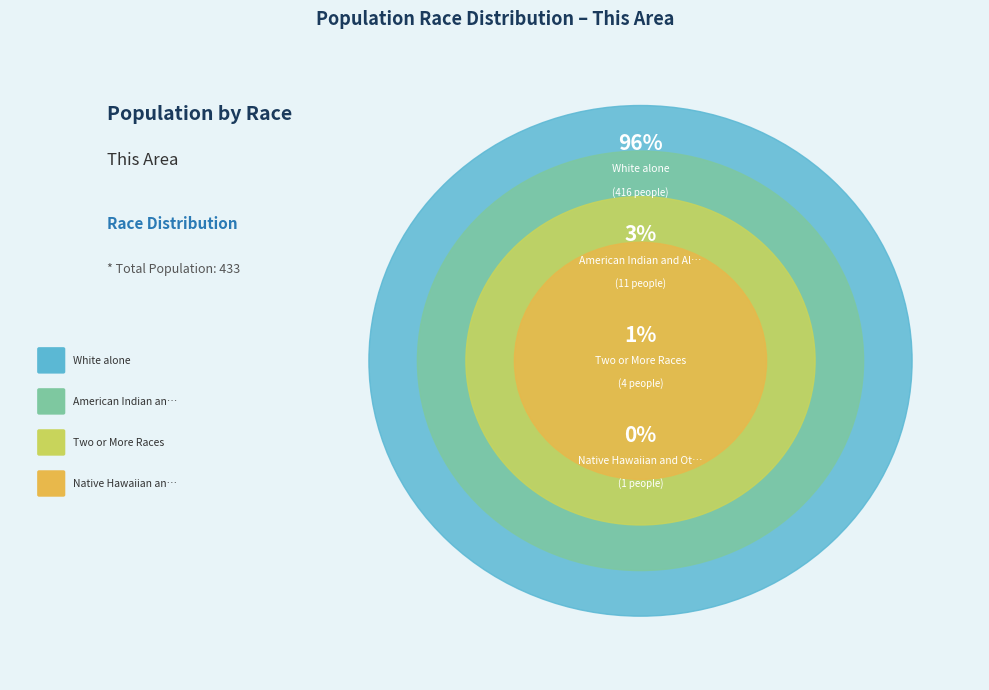

Which category accounts for the majority?

White alone